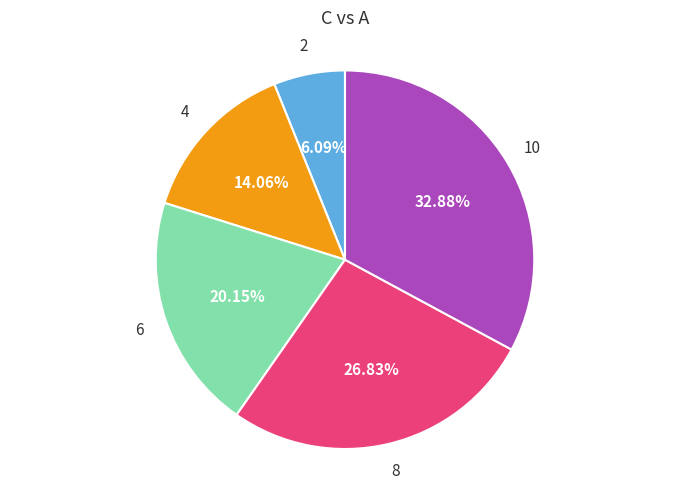

How many segments does this pie chart have?

5